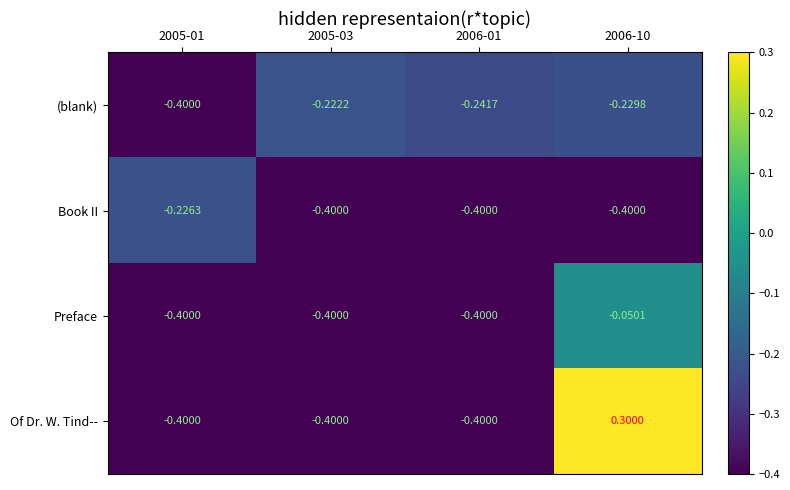

Between 2005-01 and 2006-01, which series saw the biggest shift?

Book II